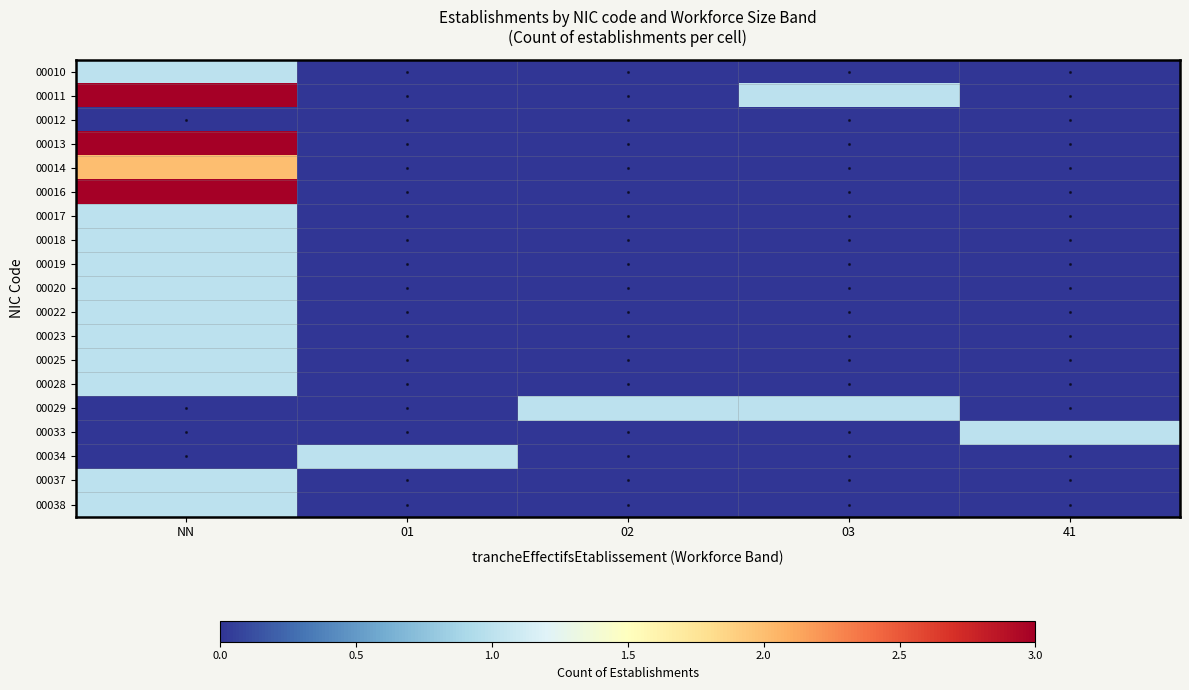

What is the difference between the highest and lowest values at NN?

3